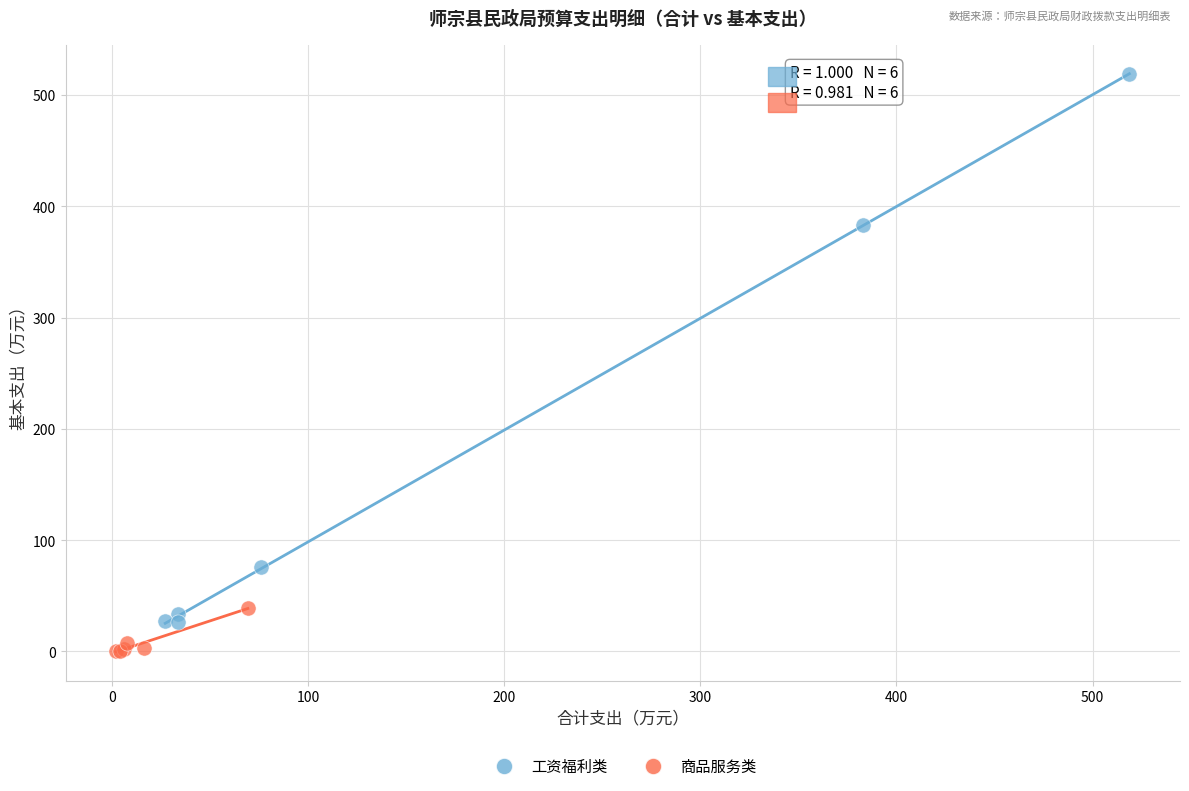

Which series contains the highest Y value?

工资福利类